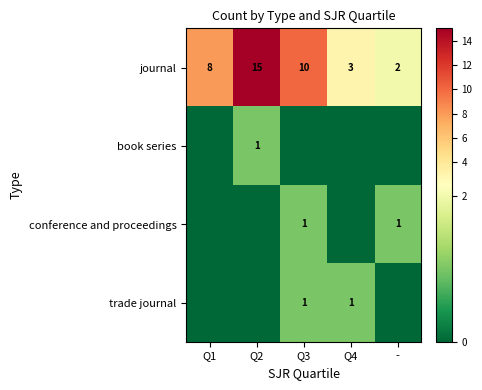

The conference and proceedings series shows 1 at -. True or false?

True